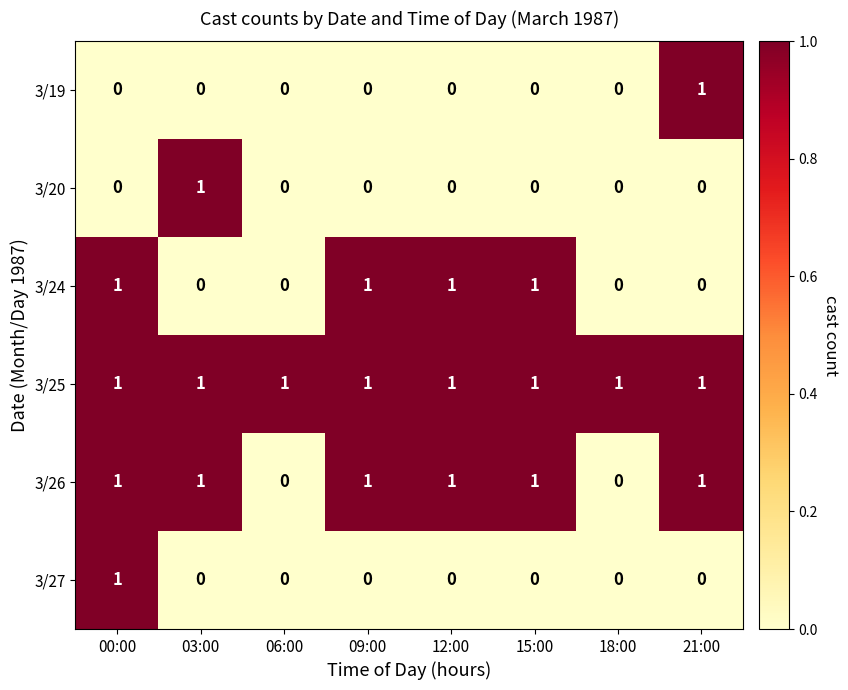

At how many categories does at least one series exceed 0?

8